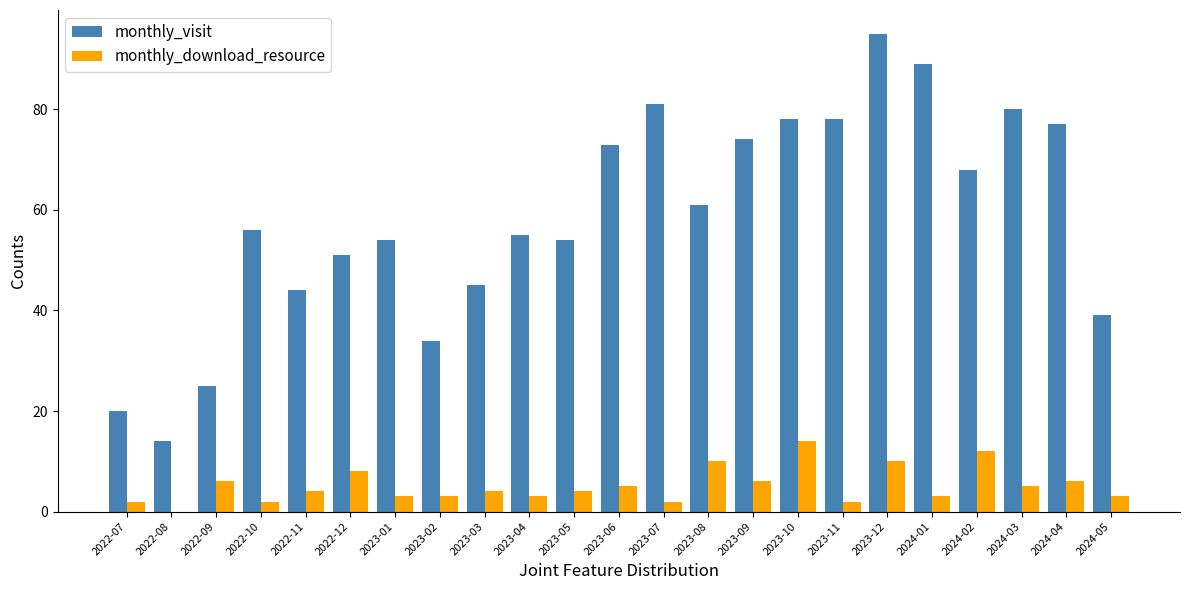

Are the bars horizontal?

No